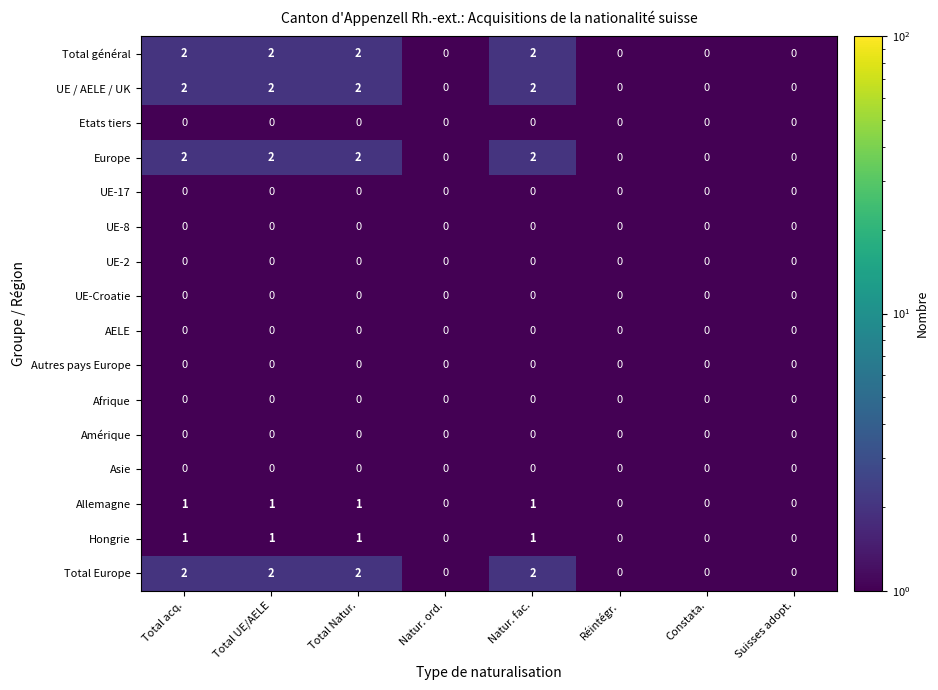

True or false: Total Europe has a value of 0 at Natur. ord..

True